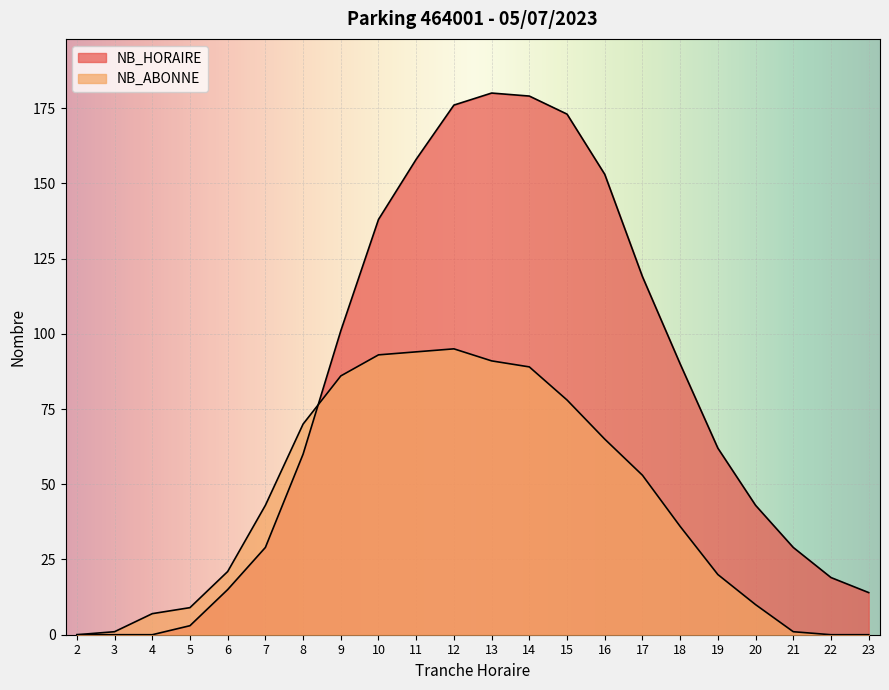

True or false: NB_ABONNE and NB_HORAIRE cross at least once.

True